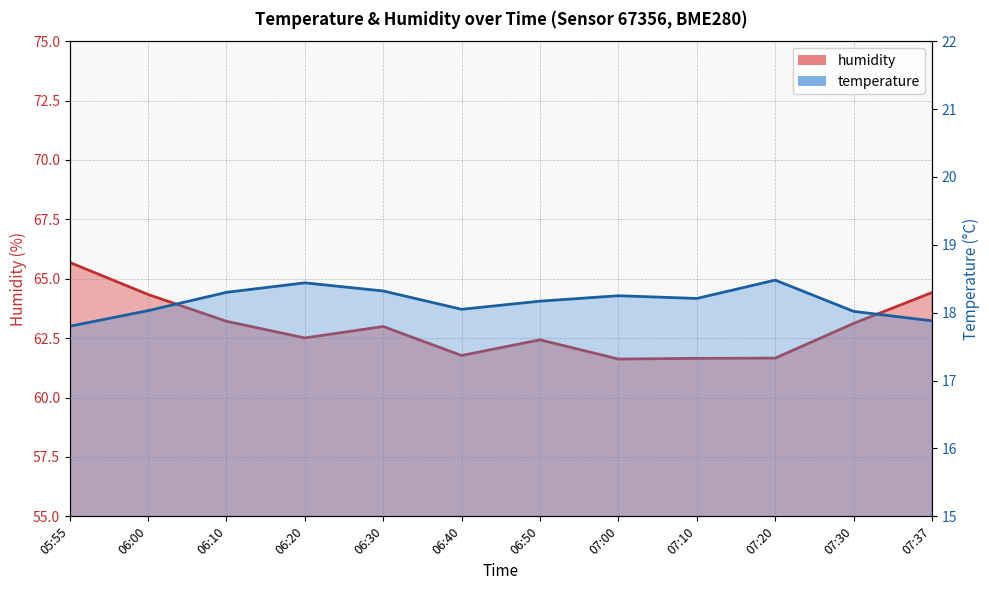

How many lines are shown in the chart?

2